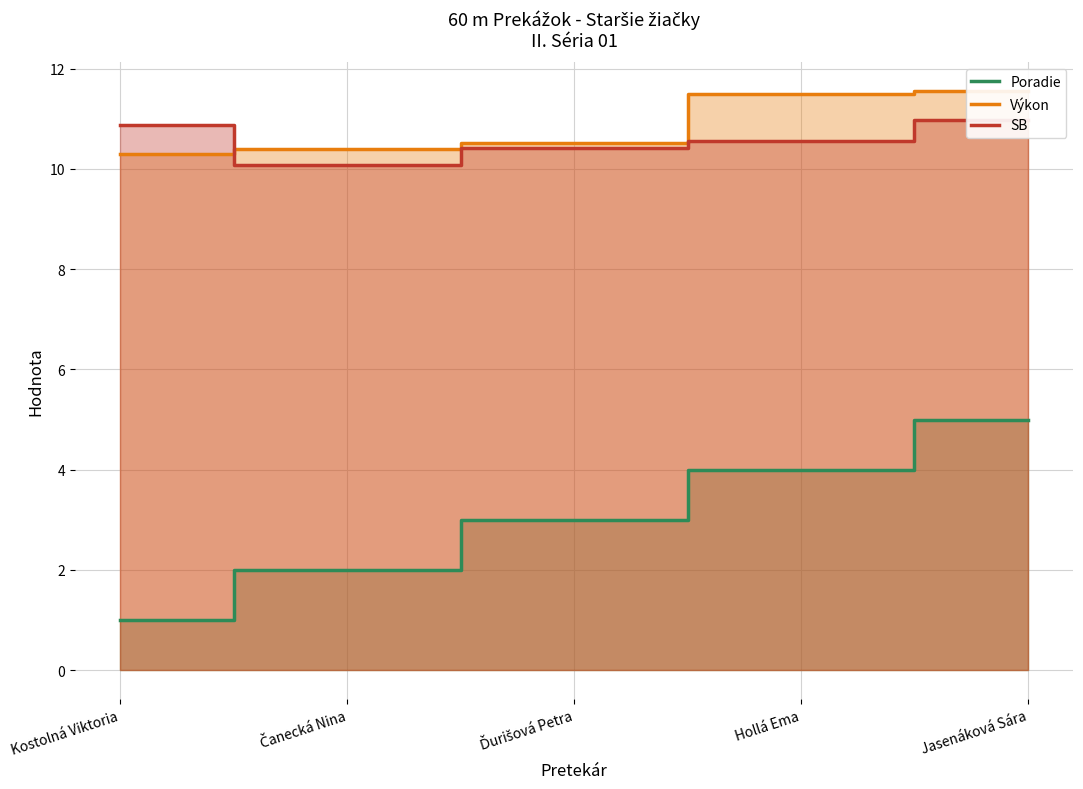

True or false: SB has more than 1 points higher than both neighbors.

False